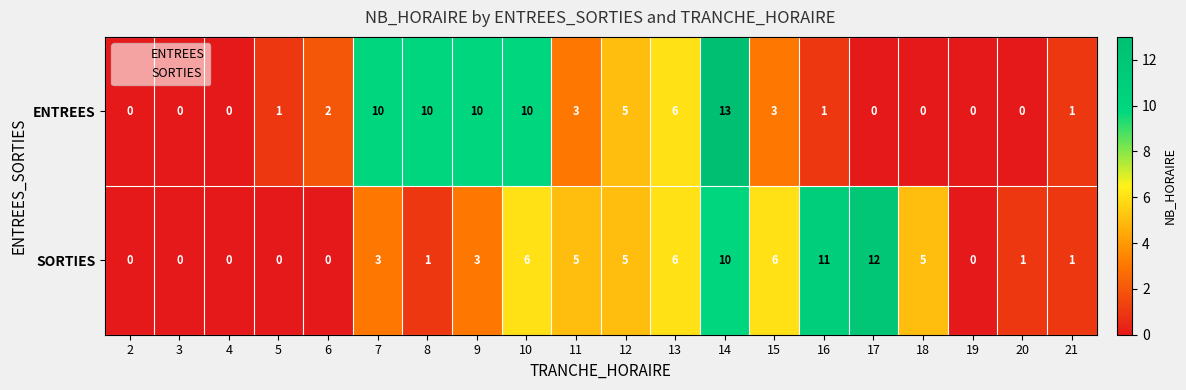

What is the approximate value of ENTREES at 9, to the nearest 5?

10